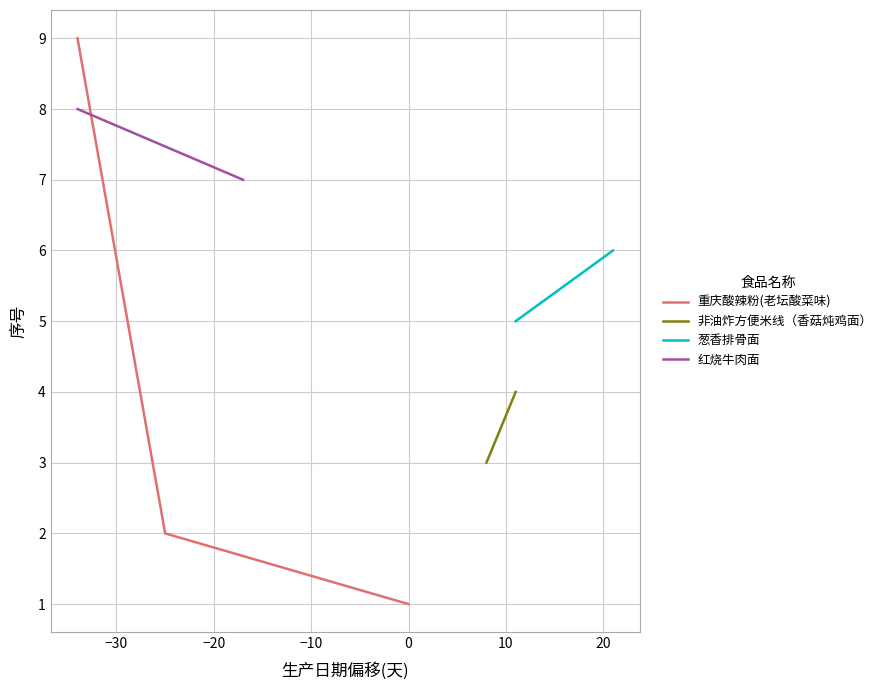

Is this an area chart (filled region under the line)?

No